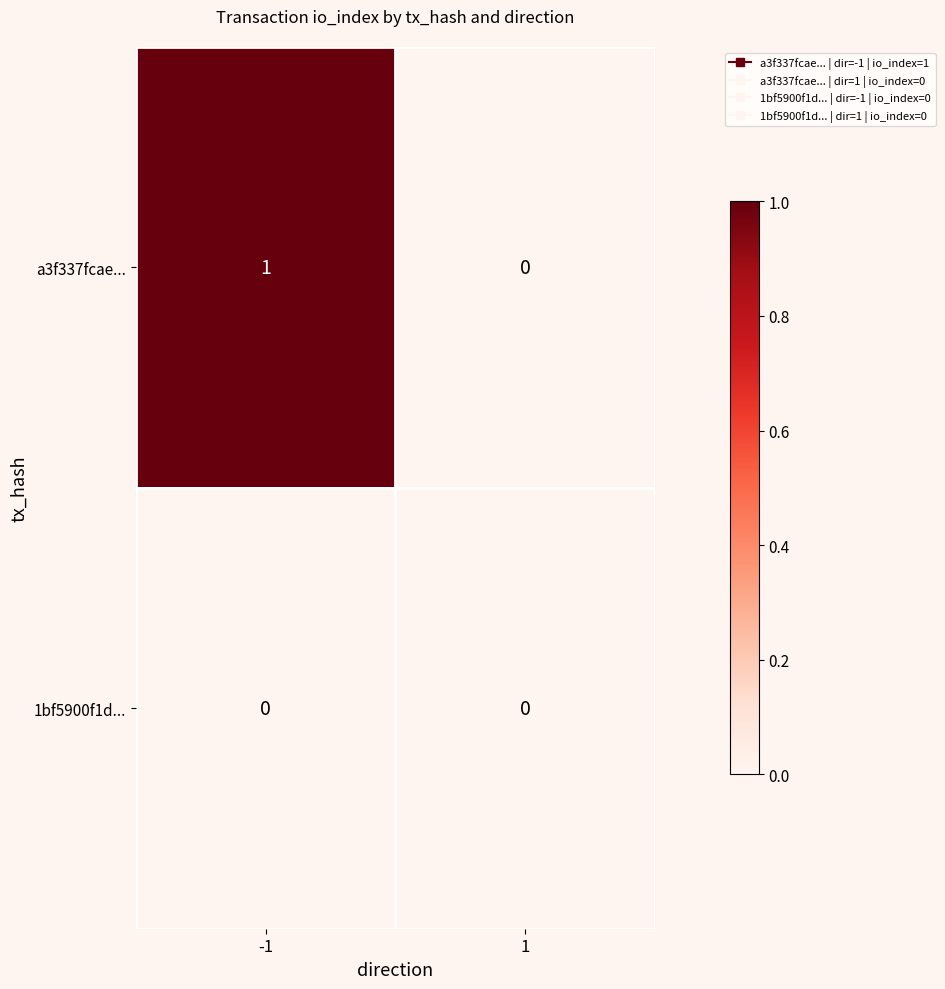

Which series has the largest total across all categories?

a3f337fcae...